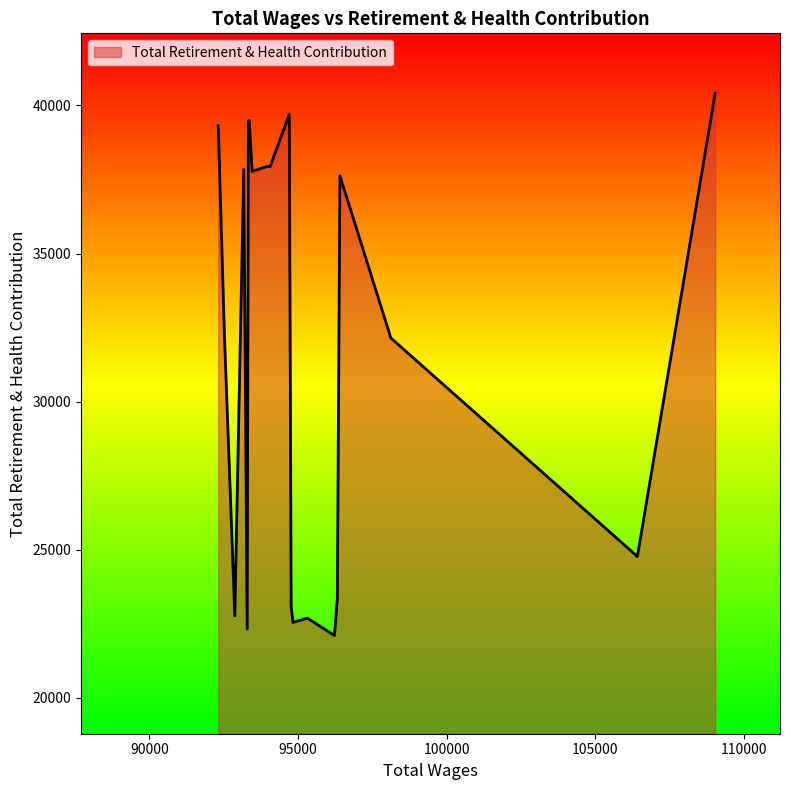

What is the smallest value displayed?

22106